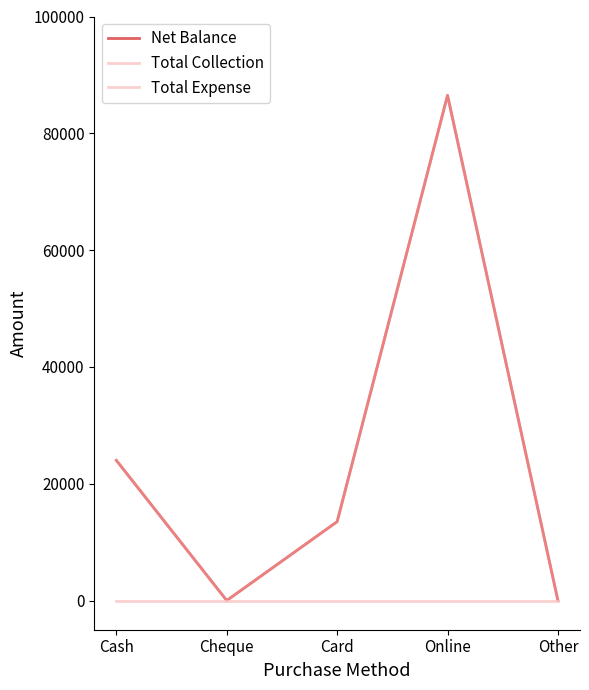

Does the chart display data point markers on the line(s)?

No